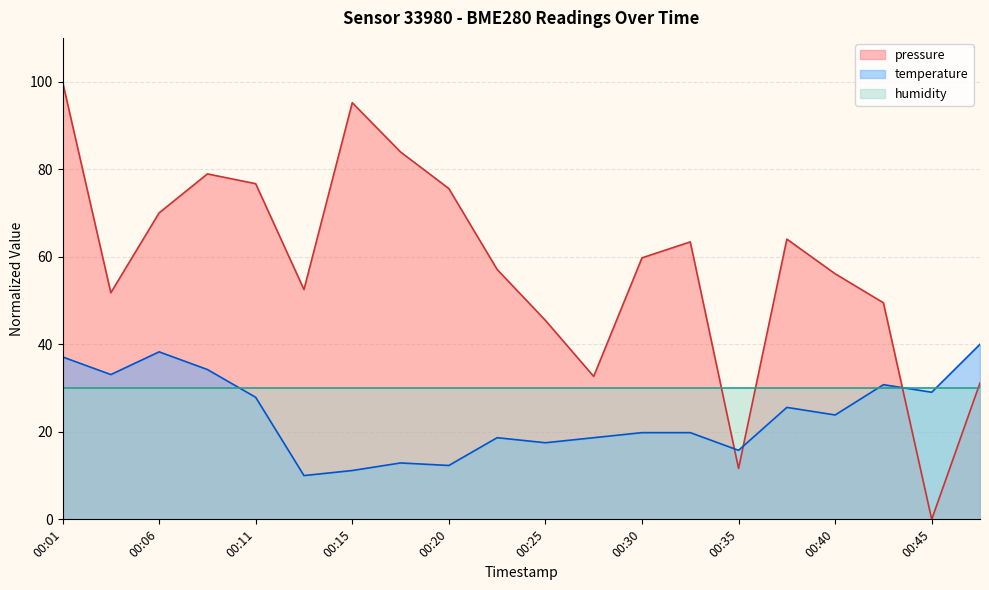

At which label does temperature first exceed 23?

00:01